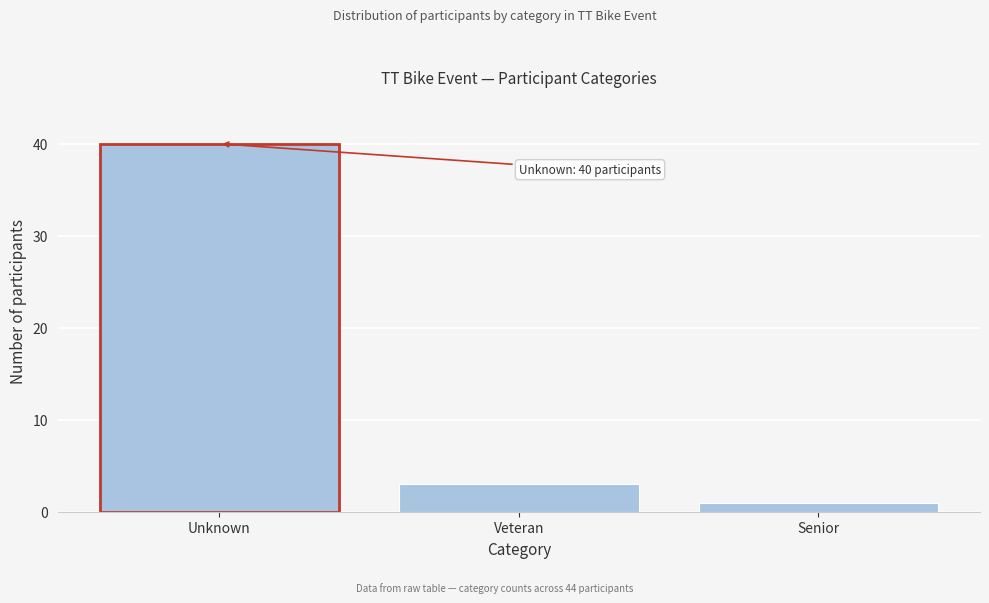

Reading right to left, extract all data points from this chart.

Senior=1	Veteran=3	Unknown=40